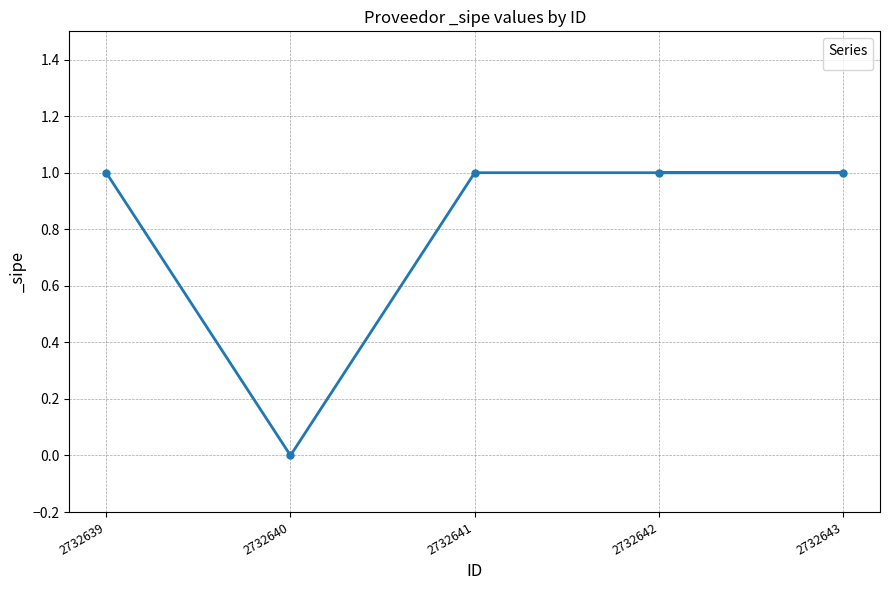

Between 2732643 and 2732641, which is larger?

2732643